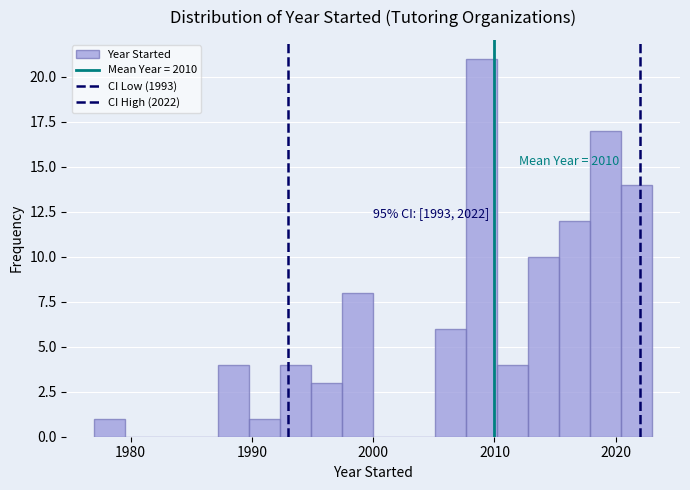

Around what value on the x-axis is the tallest bar? Give the approximate position of its centre, as read against the axis.

2009